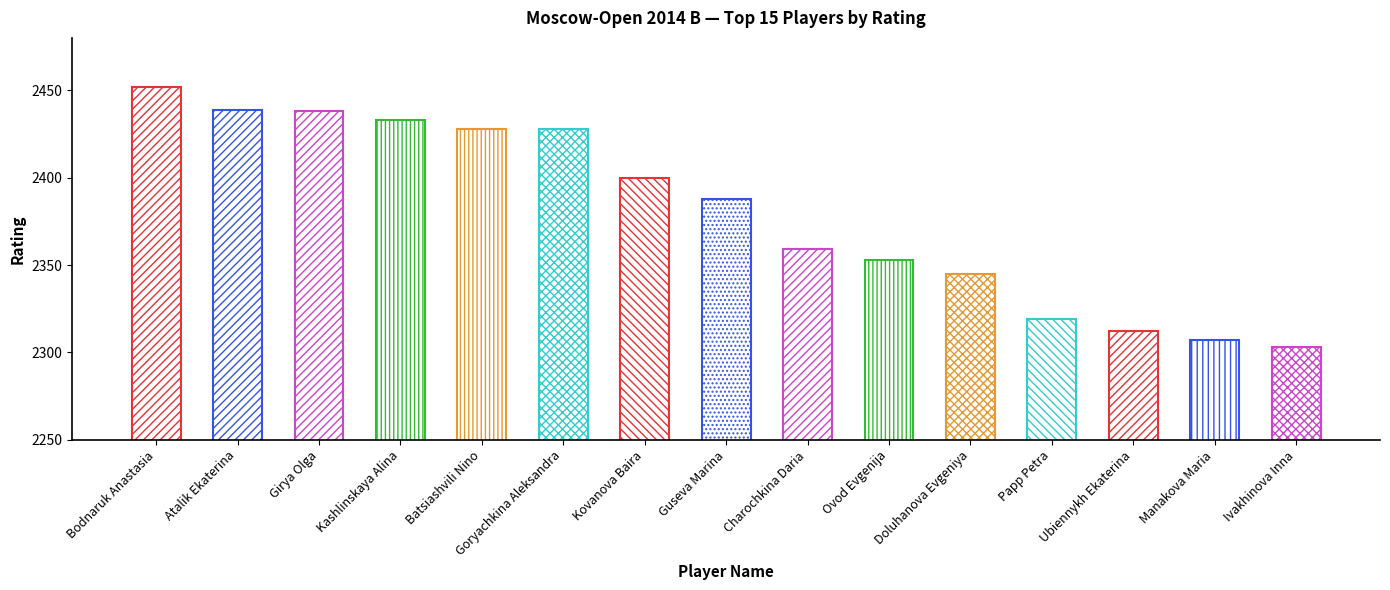

Which category has the highest value across all series?

Bodnaruk Anastasia